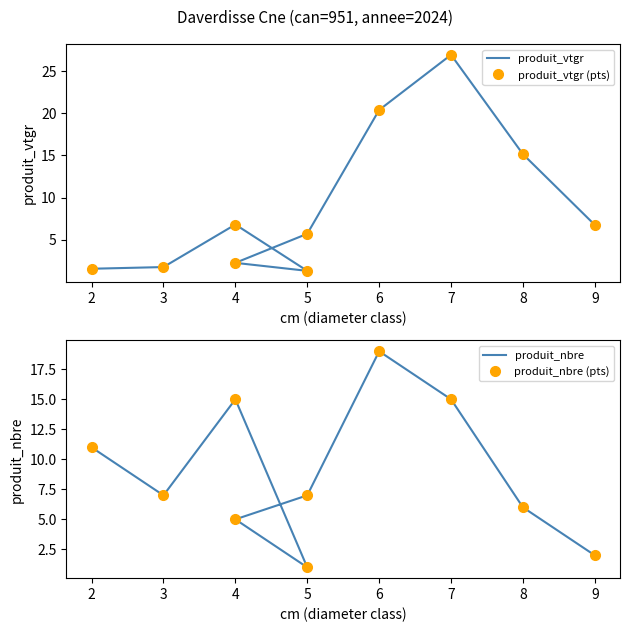

How many data points in produit_nbre (pts) are above 7?

4